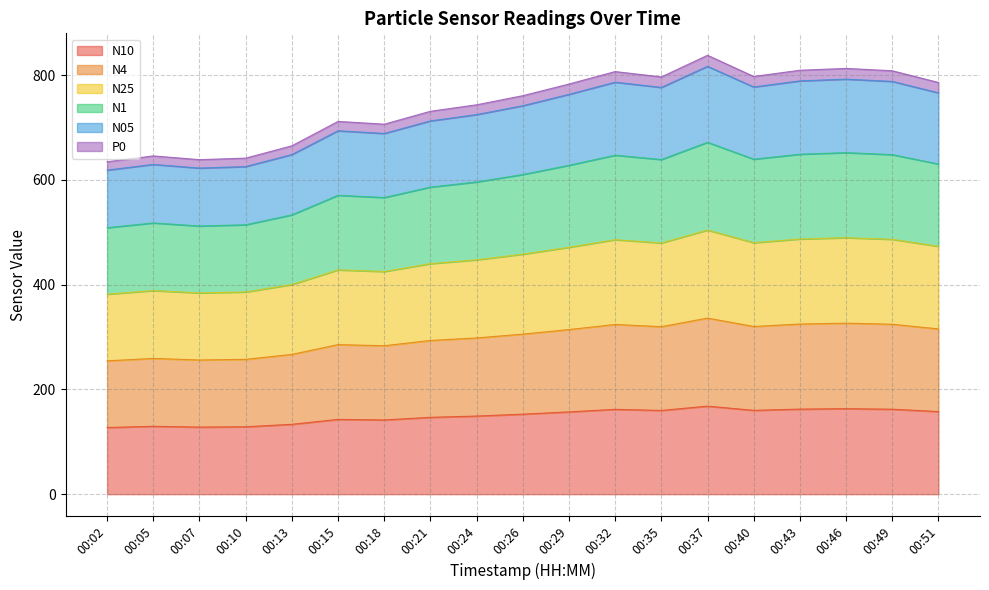

Which series has the largest range (max minus min)?

N05